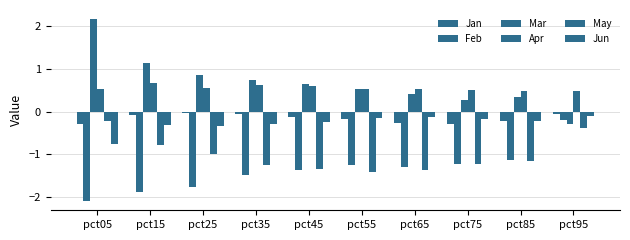

Does the chart contain any negative values?

Yes